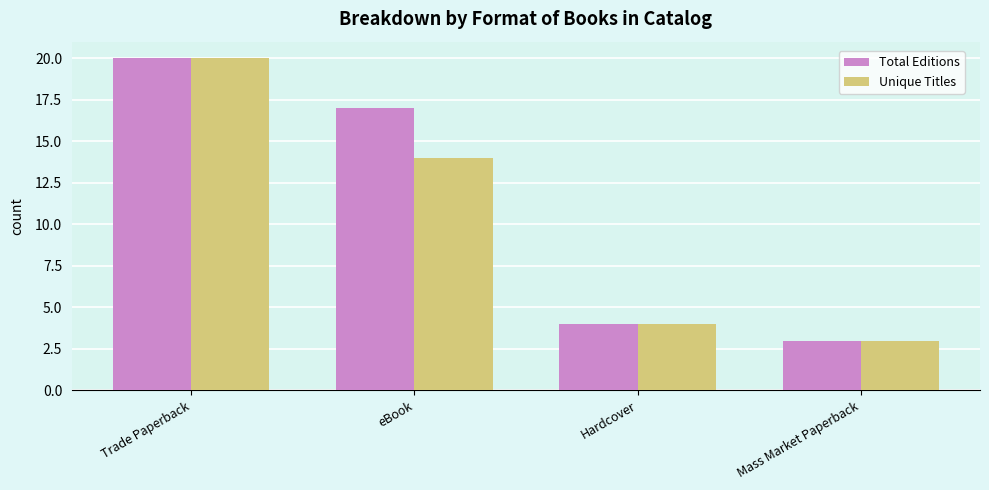

What are all the series names shown in the legend?

Total Editions, Unique Titles